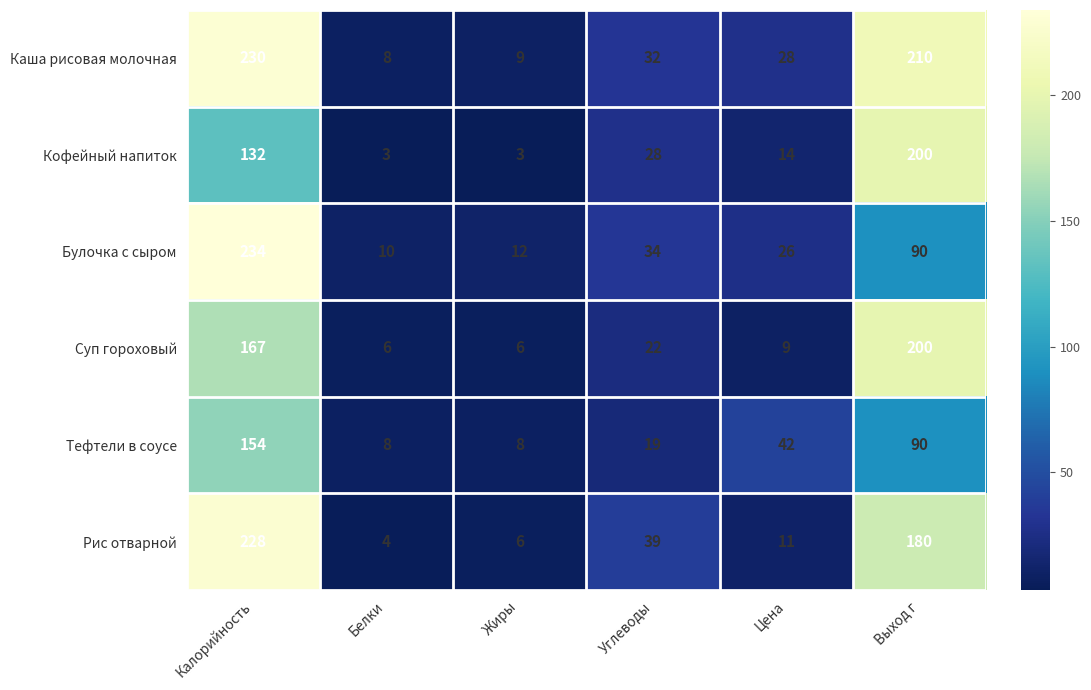

What is the spread (max minus min) of values at Углеводы?

20